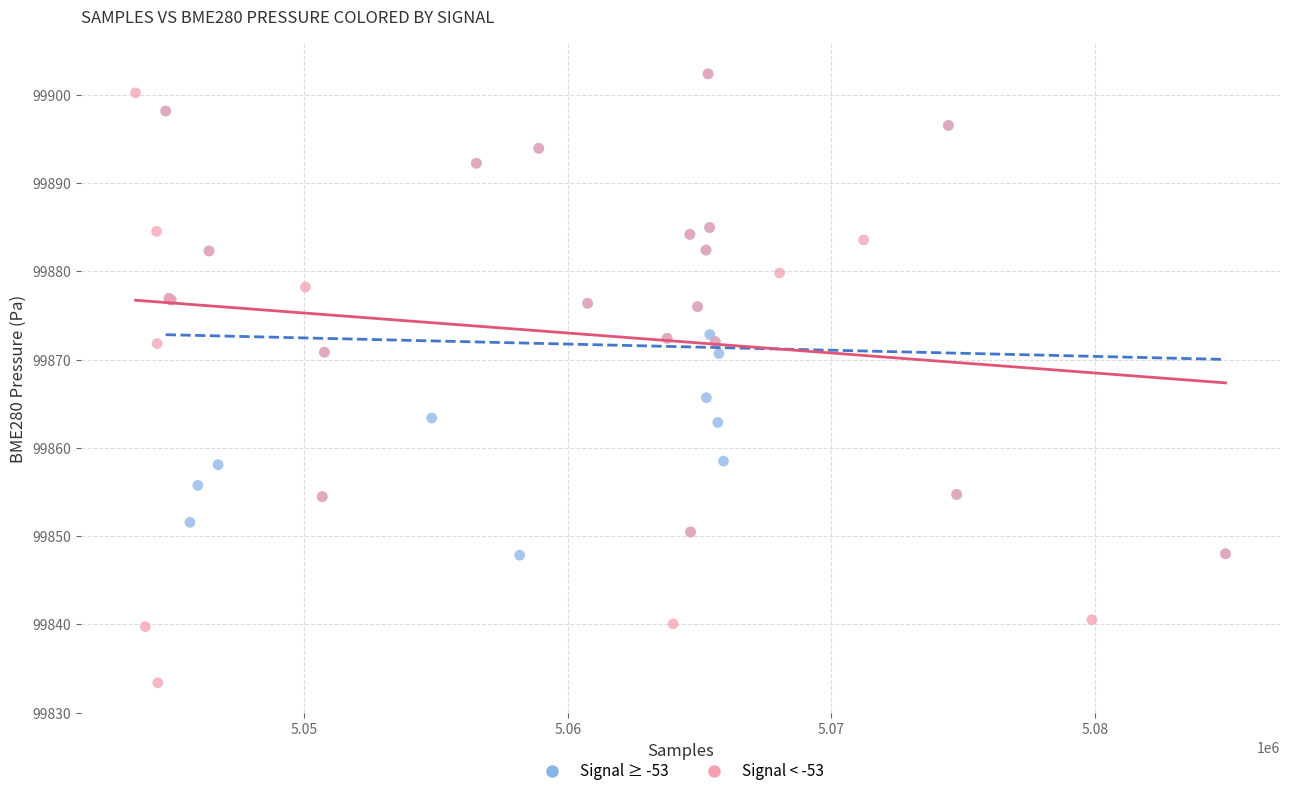

Which series contains the lowest Y value?

Signal < -53